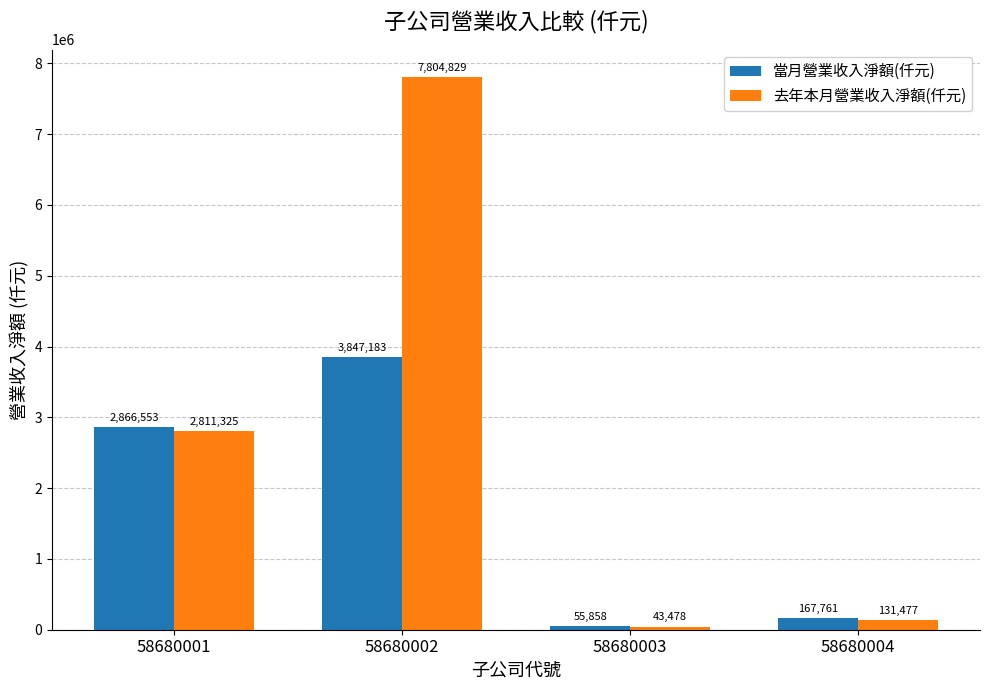

What is the total value across all series at 58680004?

299238